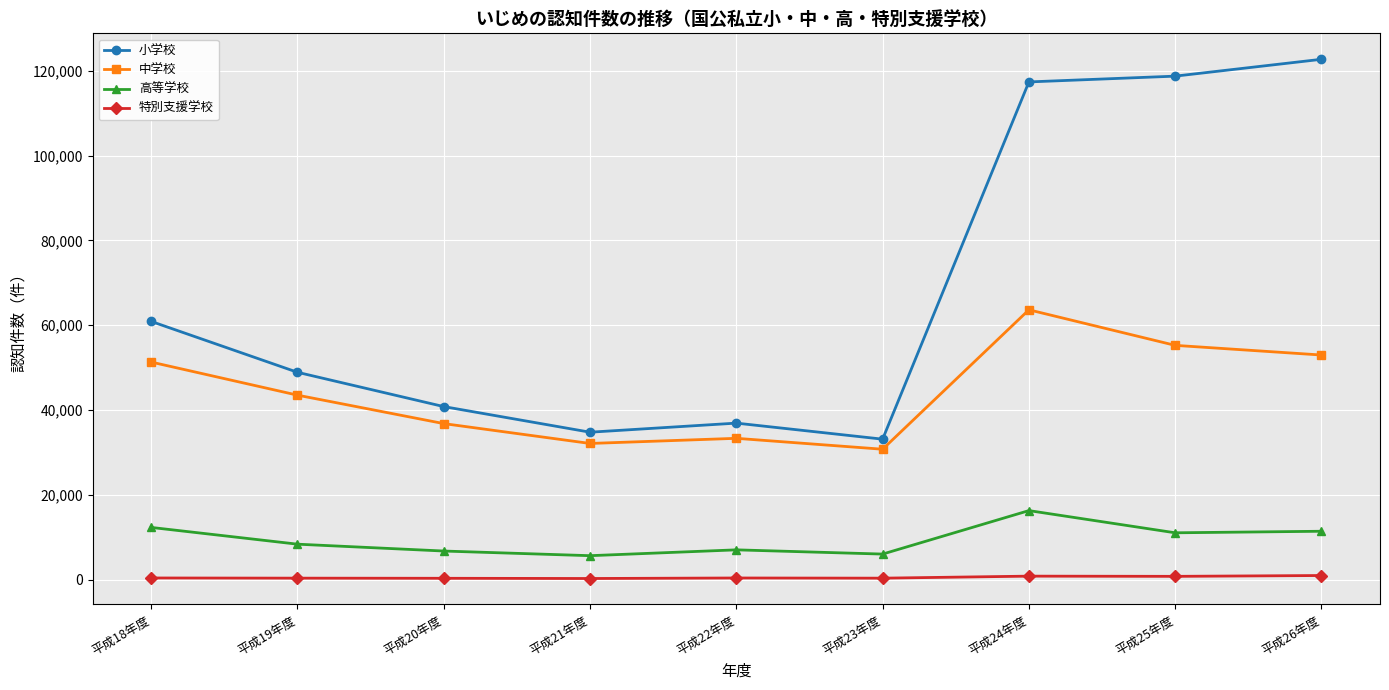

Between 平成22年度 and 平成25年度, which series saw the biggest shift?

小学校